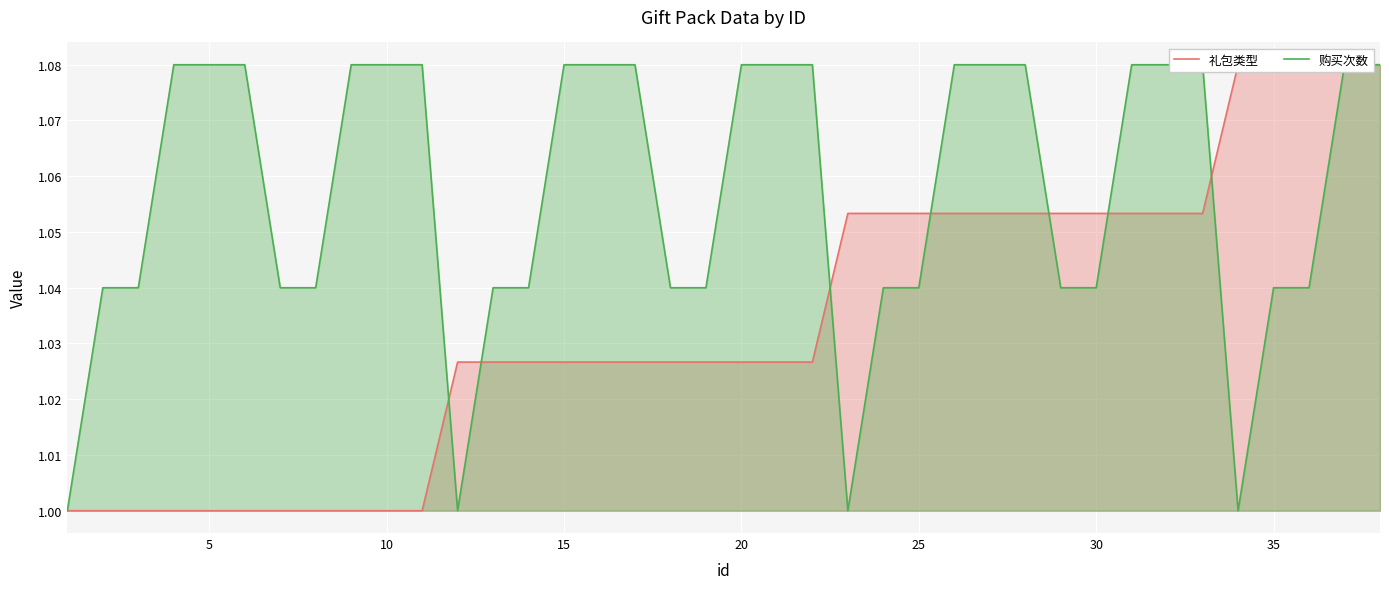

What is the difference between the second highest and minimum values in the 购买次数 series?

0.1